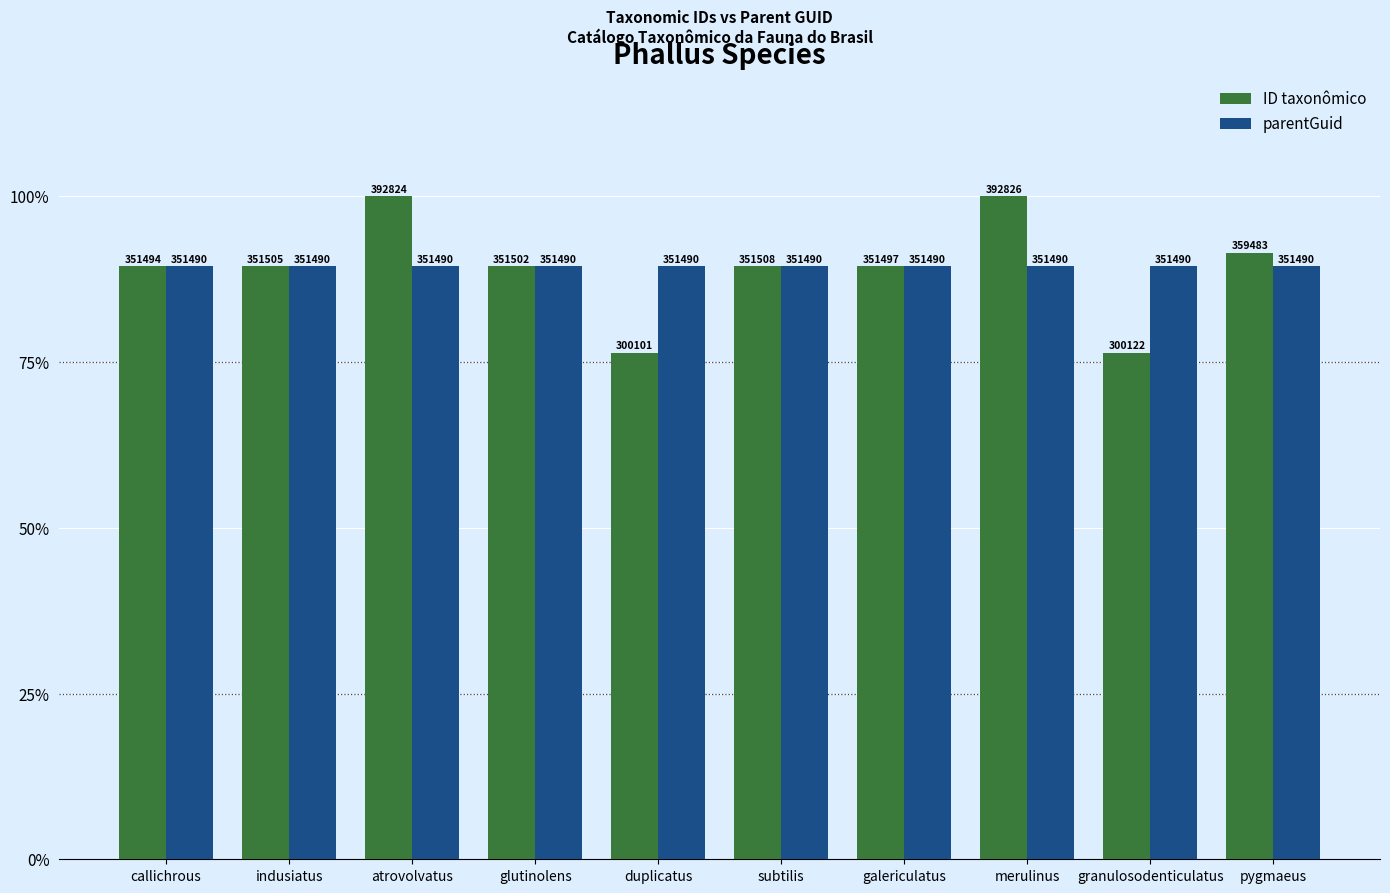

What position from the right is indusiatus?

9